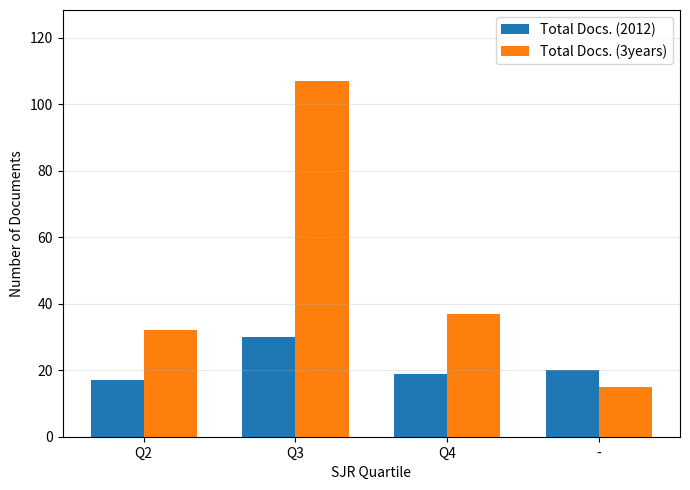

What value does the Total Docs. (2012) series have at Q2, to the nearest 10?

20